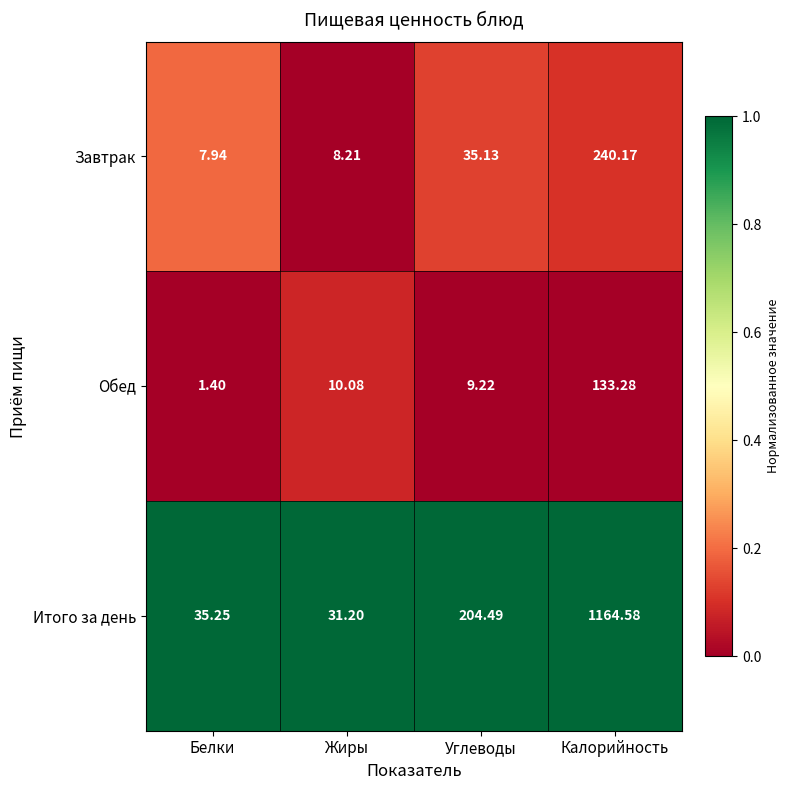

Which series has the largest total across all categories?

Итого за день